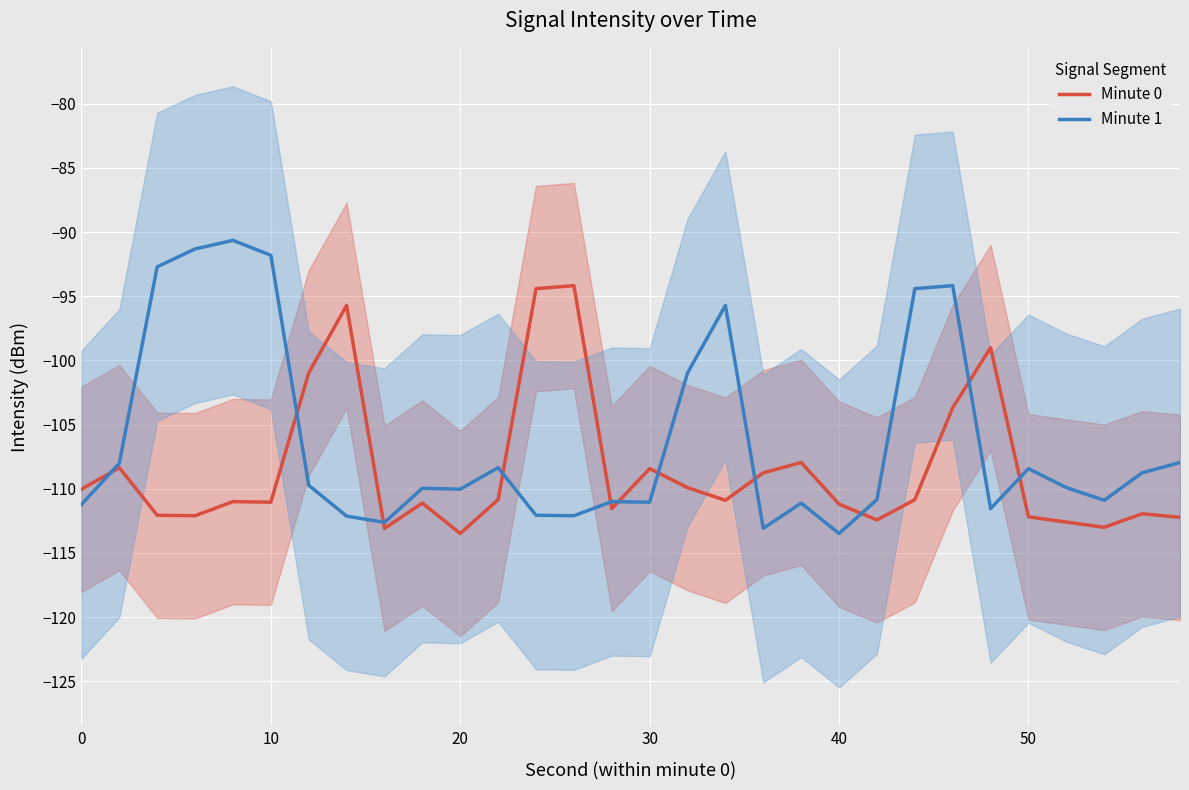

What is the highest value of the Minute 1 series?

-90.7